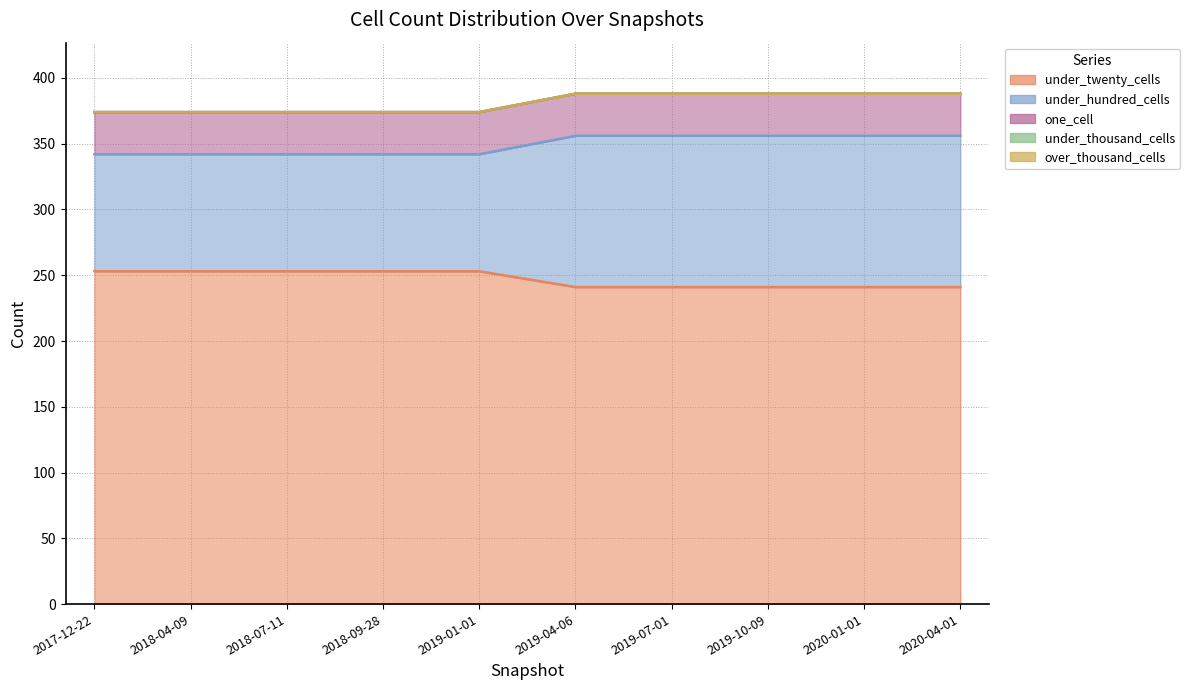

True or false: one_cell and under_hundred_cells intersect in this chart.

False